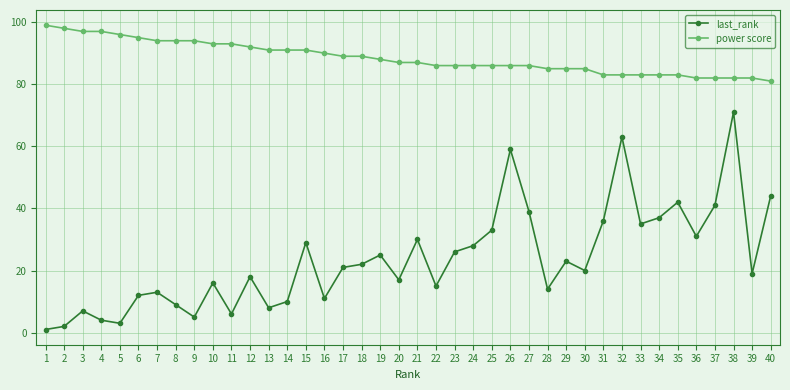

What is the approximate value of power score at 1?

99